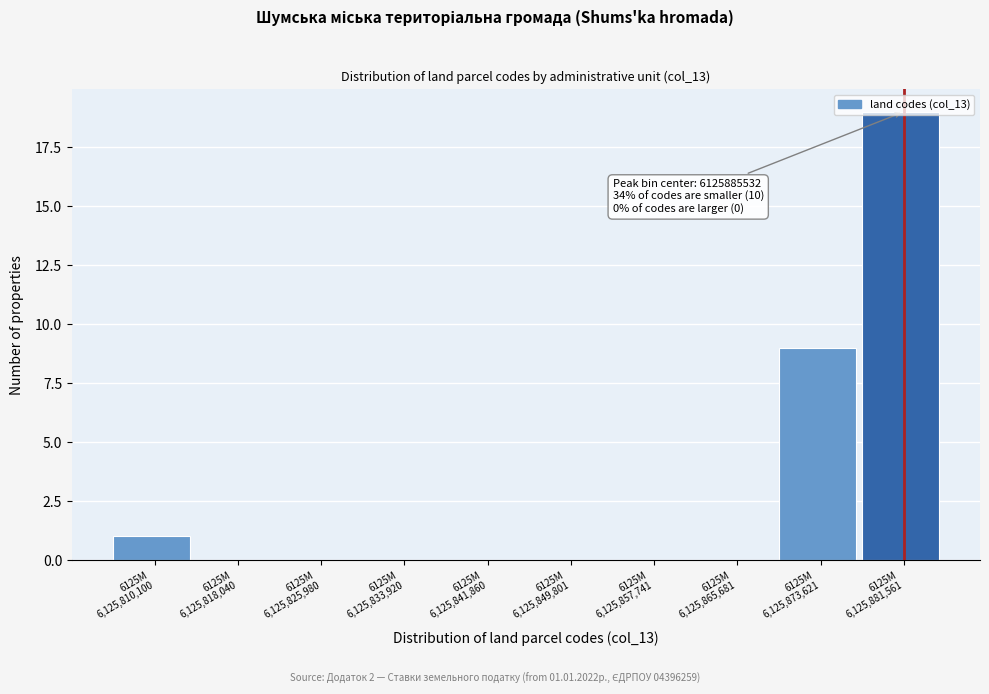

What is the sum of all values?

29